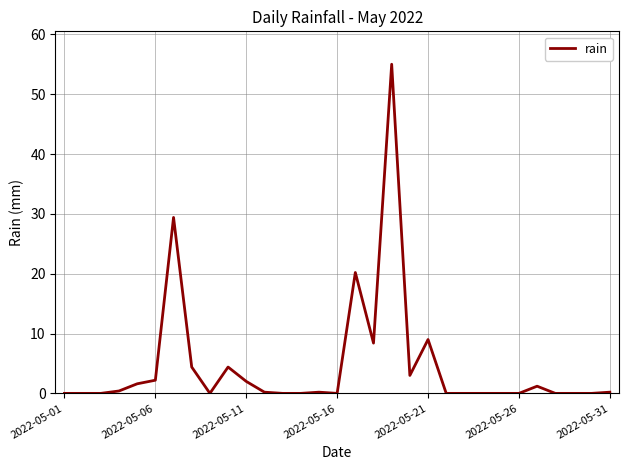

What is the difference between the maximum and minimum values?

55.0